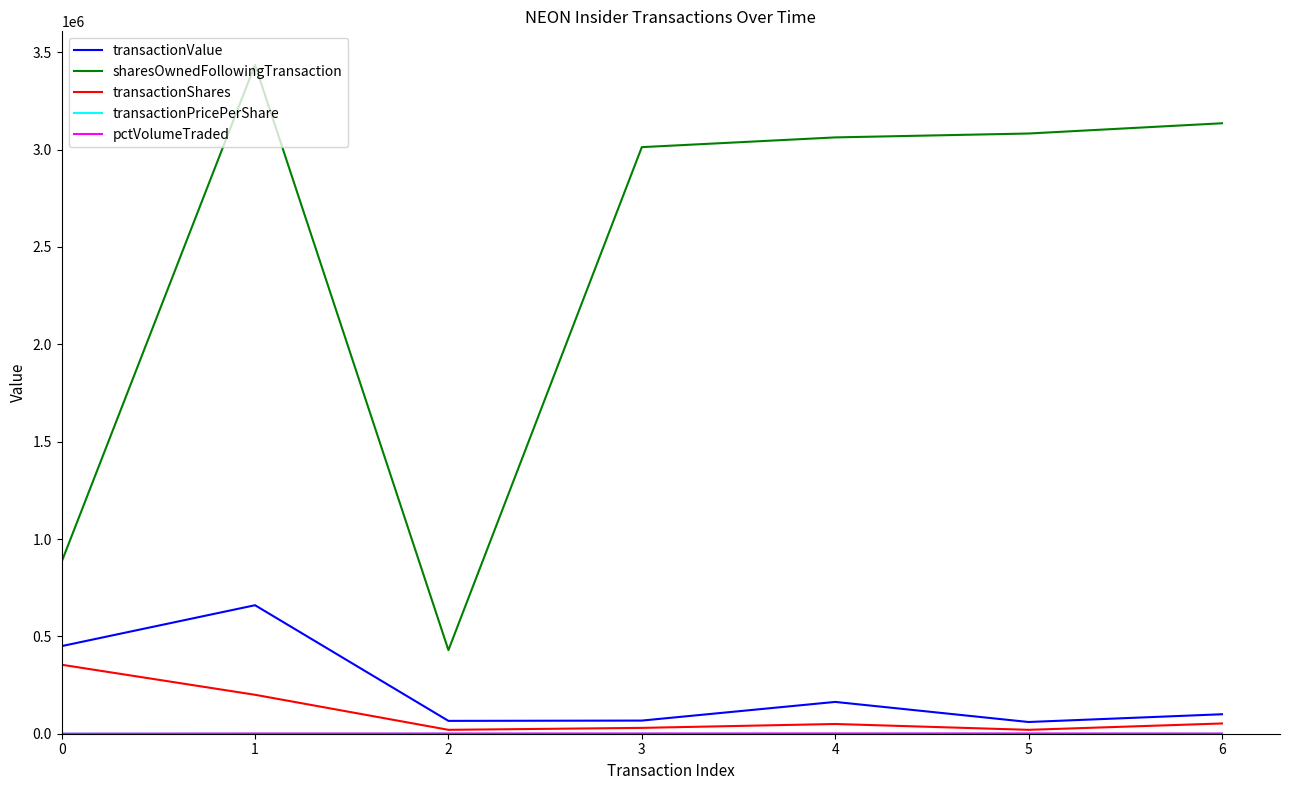

True or false: transactionShares and sharesOwnedFollowingTransaction cross at least once.

False